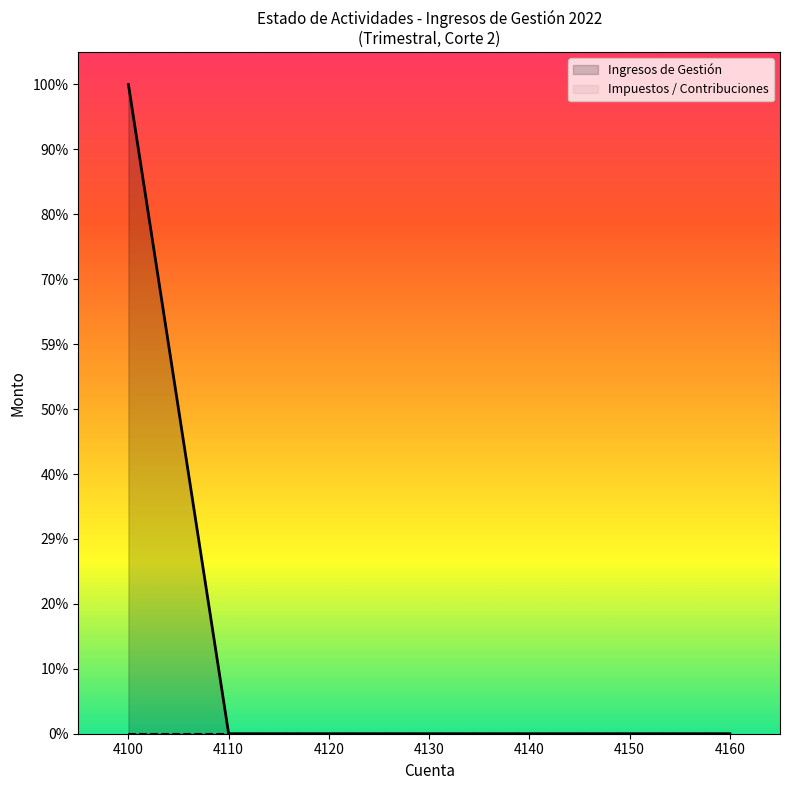

Is it true that Ingresos de Gestión equals 1022769.1 at 4111?

False